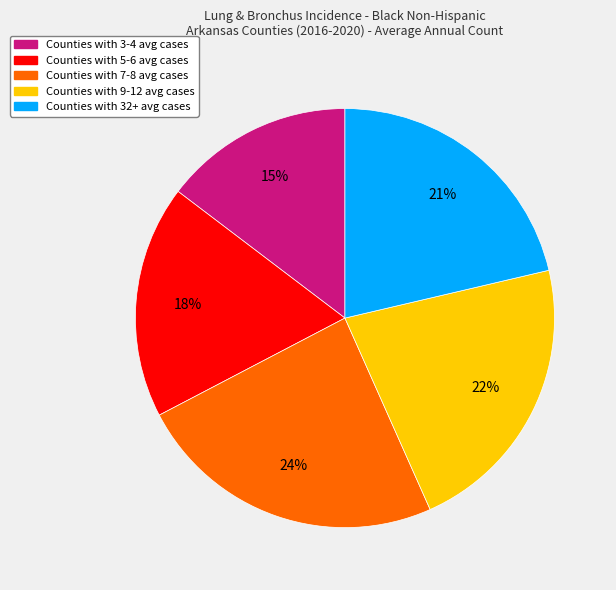

Is there any slice that represents more than half of the pie?

No